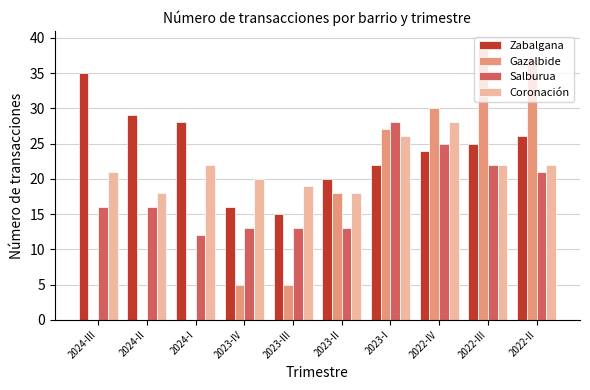

What is the sum of all Gazalbide values?

161